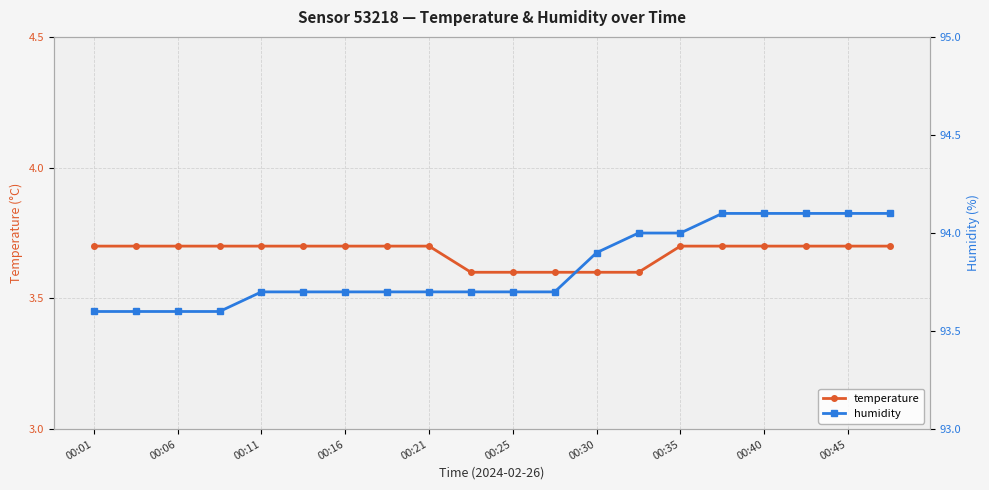

How many data points does each series have?

20